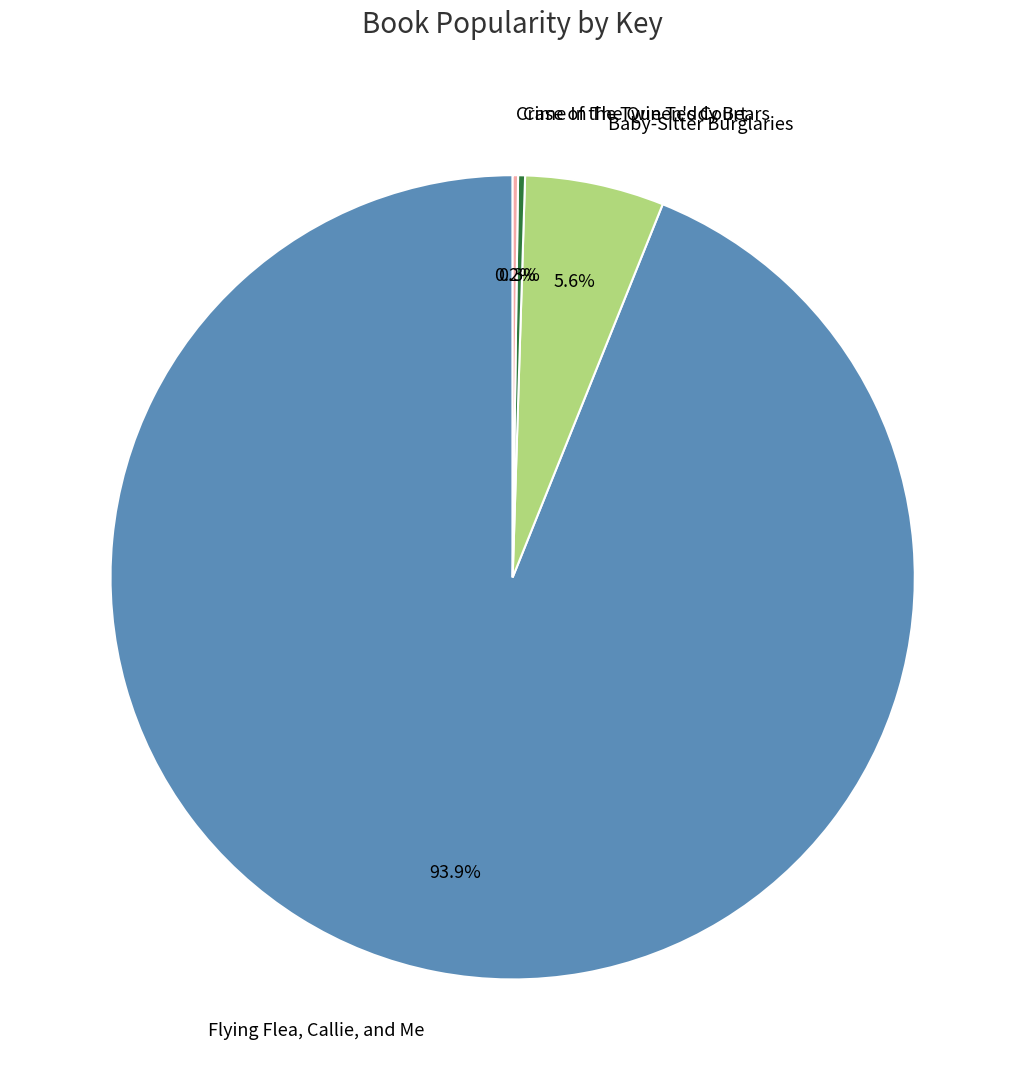

Is there any slice that represents more than half of the pie?

Yes